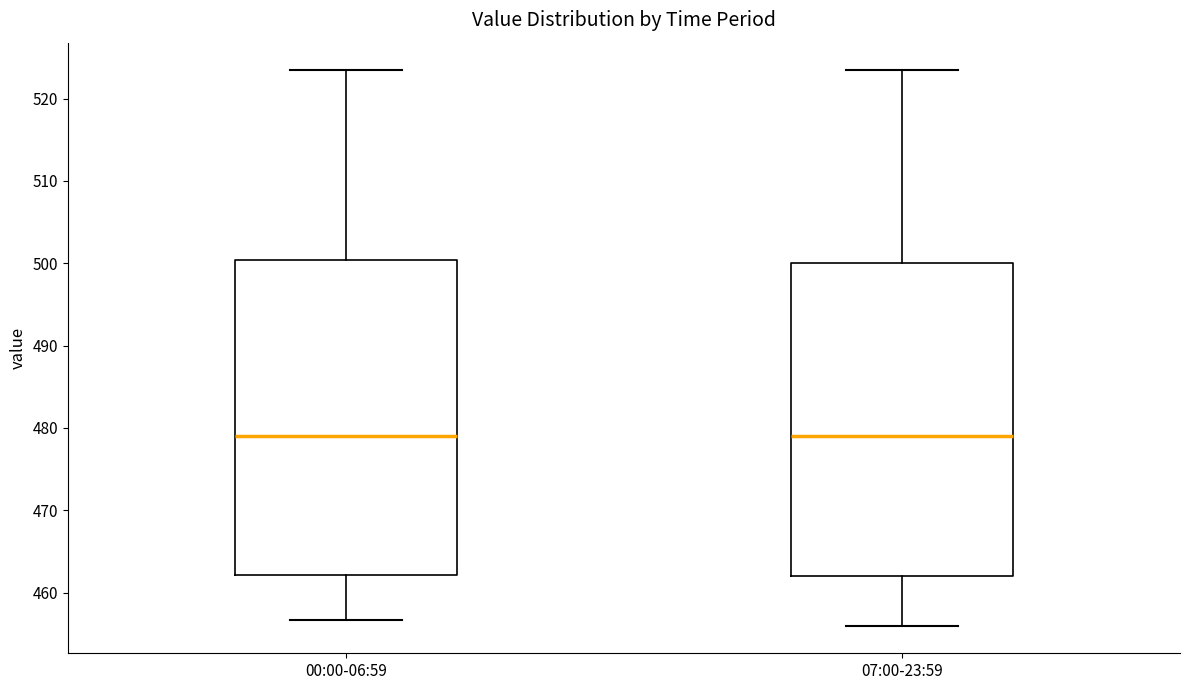

Where does the median line of the box for 07:00-23:59 sit on the y-axis? The values are not printed on the chart, so give them approximately, as read against the axis.

479